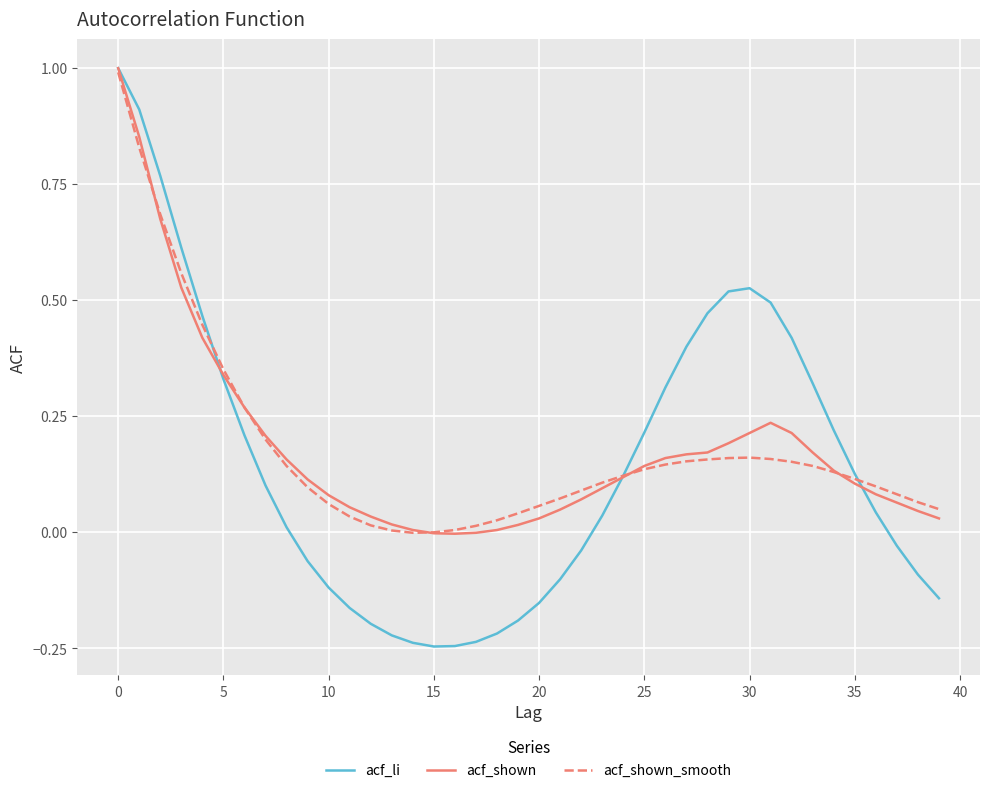

How many lines are shown in the chart?

3